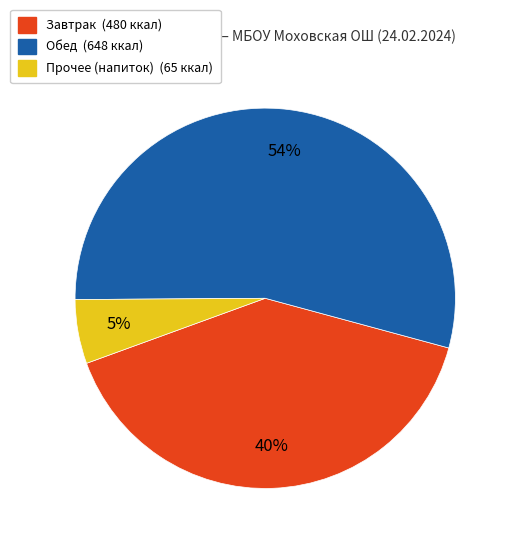

To the nearest percent, what is the average slice percentage?

33%